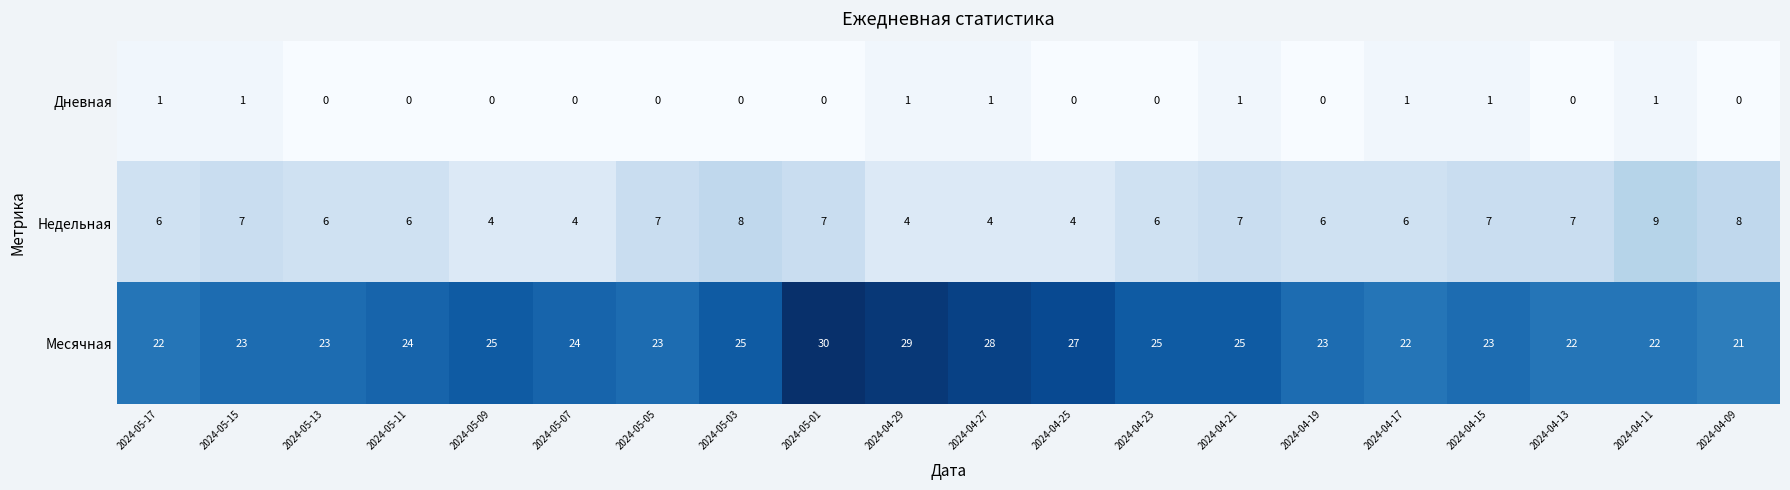

Is it true that Месячная equals 31 at 2024-04-13?

False